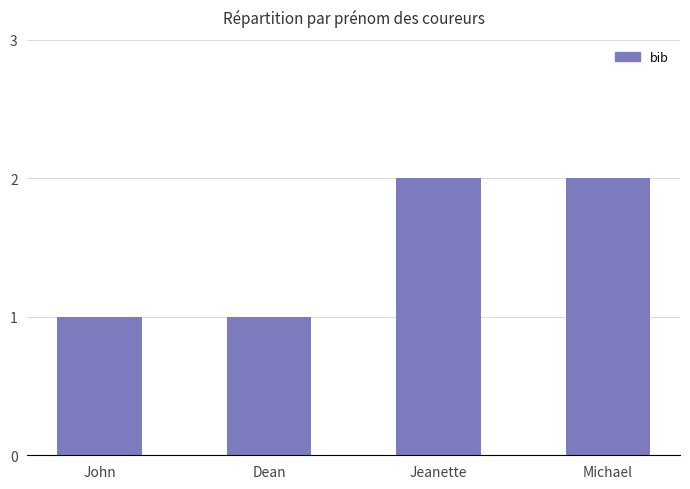

The value at Michael is 3. True or false?

False